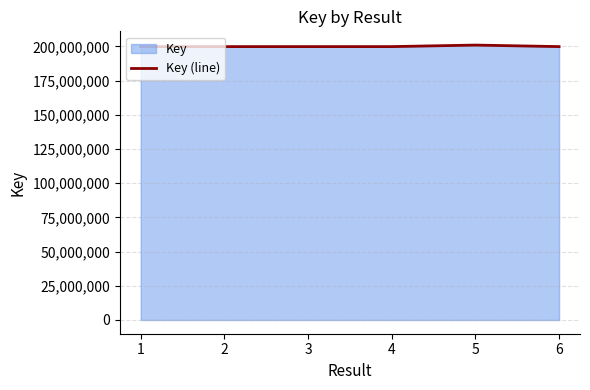

How many interior local valleys (lower than both neighbors) does the data have?

1